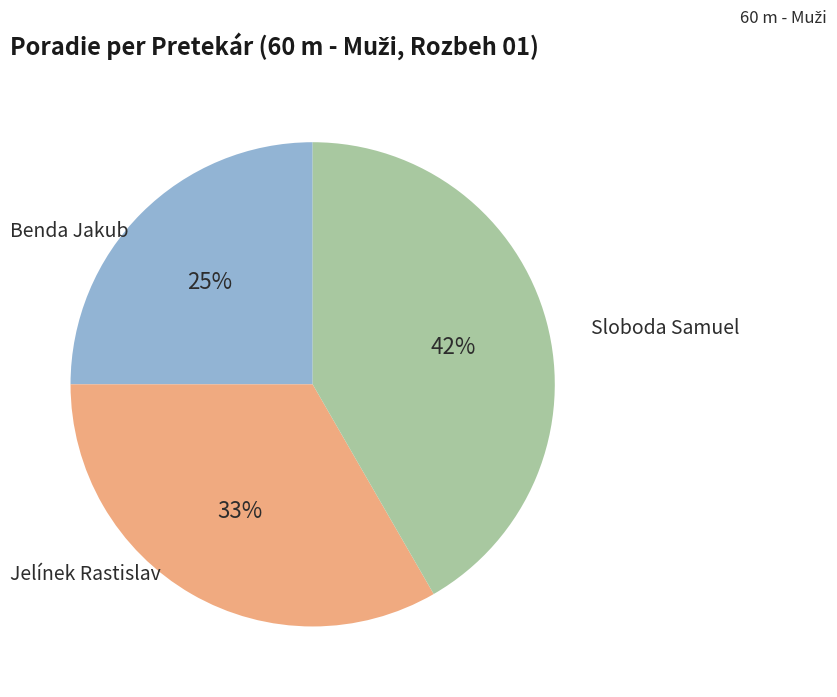

Does Benda Jakub represent more than half of the total?

No